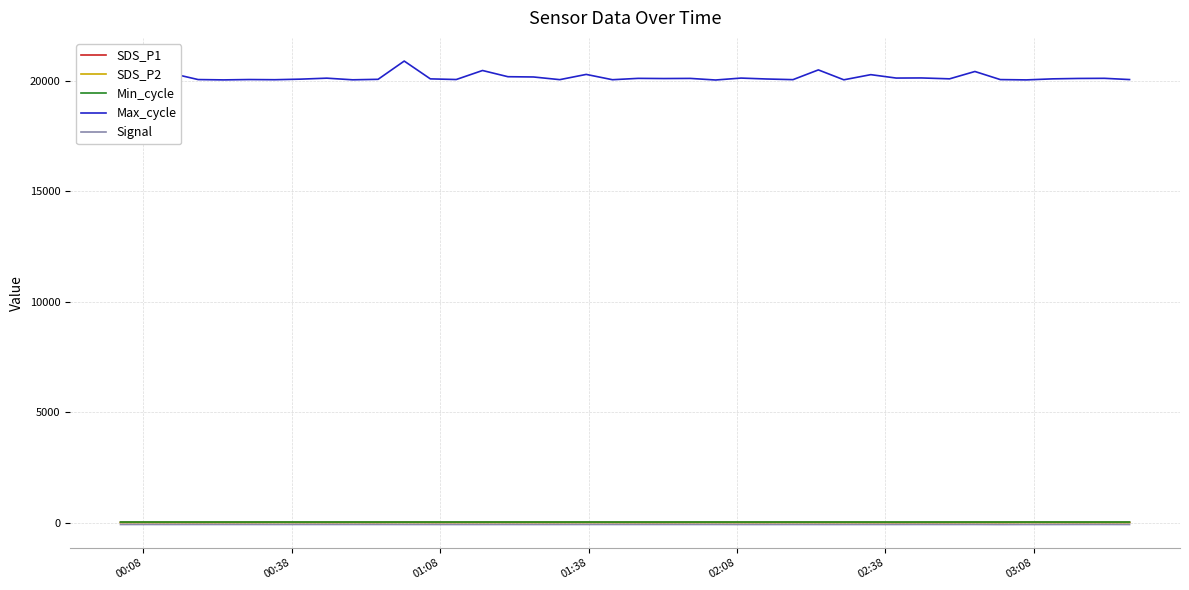

Which series has the widest spread of values?

Max_cycle